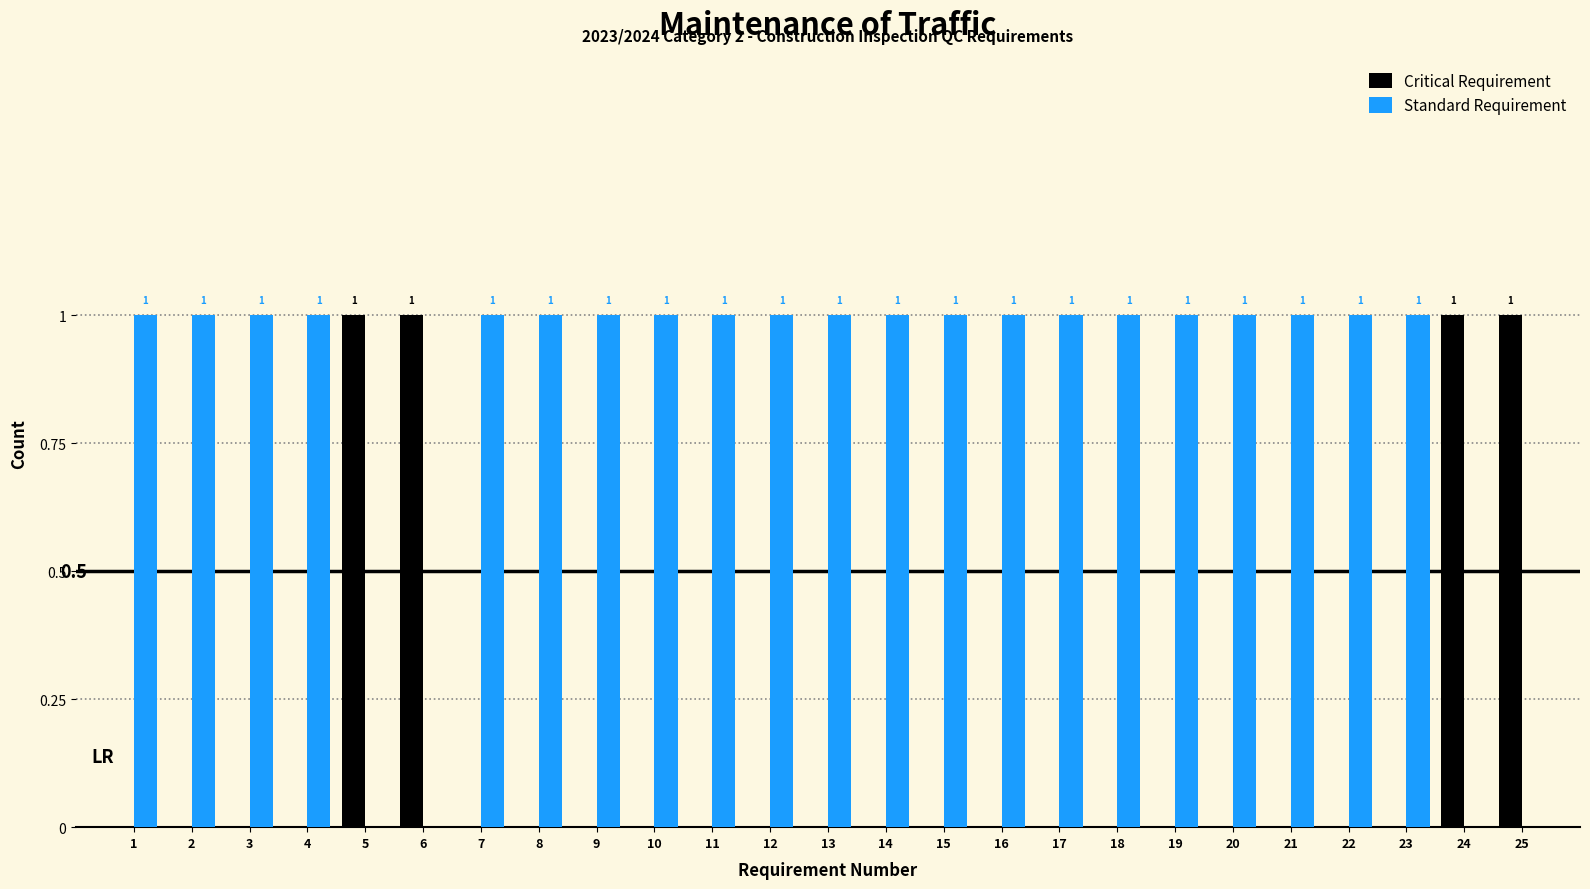

What is the sum of all Standard Requirement values?

21